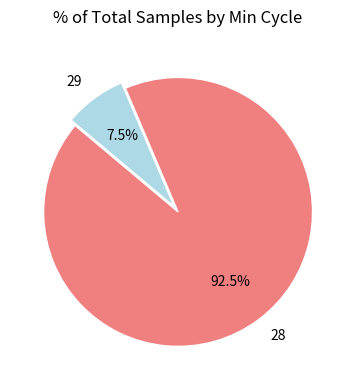

What percentage do 29 and 28 together represent?

100.0%